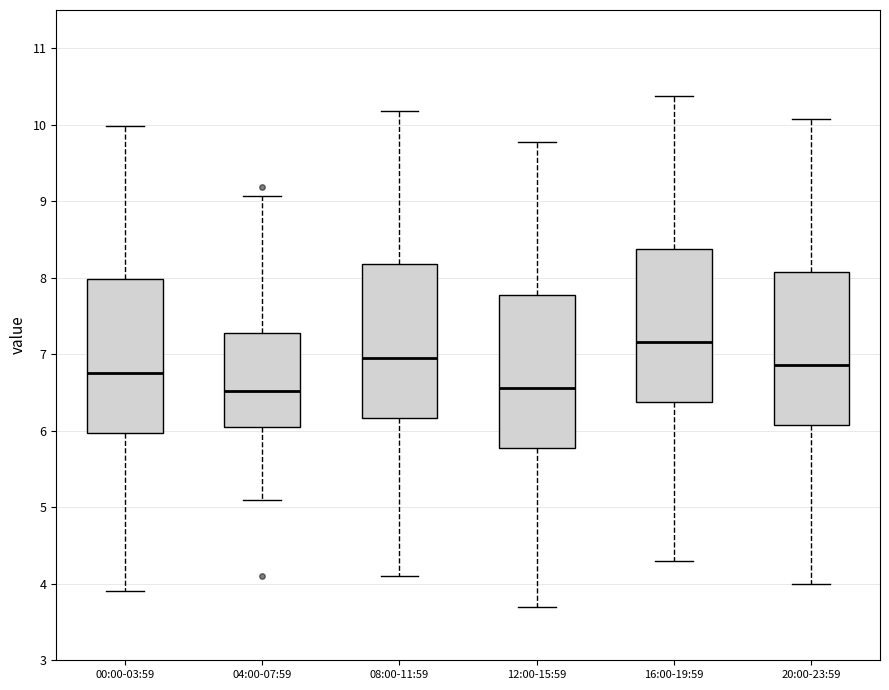

Reading left to right, read every box against the y-axis: the position of its median line, the range the box covers, and the ends of its whiskers. The values are not printed on the chart, so give them approximately, as read against the axis.

00:00-03:59: median 6.8, box 6.0 to 8.0, whiskers 3.9 to 10.0
04:00-07:59: median 6.5, box 6.0 to 7.3, whiskers 5.1 to 9.1
08:00-11:59: median 7.0, box 6.2 to 8.2, whiskers 4.1 to 10.2
12:00-15:59: median 6.6, box 5.8 to 7.8, whiskers 3.7 to 9.8
16:00-19:59: median 7.2, box 6.4 to 8.4, whiskers 4.3 to 10.4
20:00-23:59: median 6.9, box 6.1 to 8.1, whiskers 4.0 to 10.1